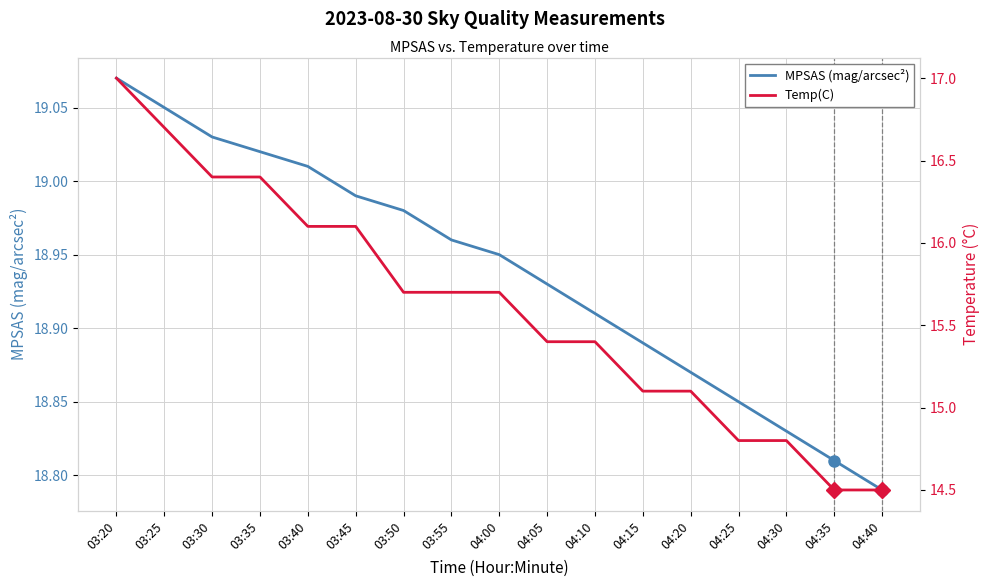

What is the sum of all MPSAS (mag/arcsec²) values?

321.9